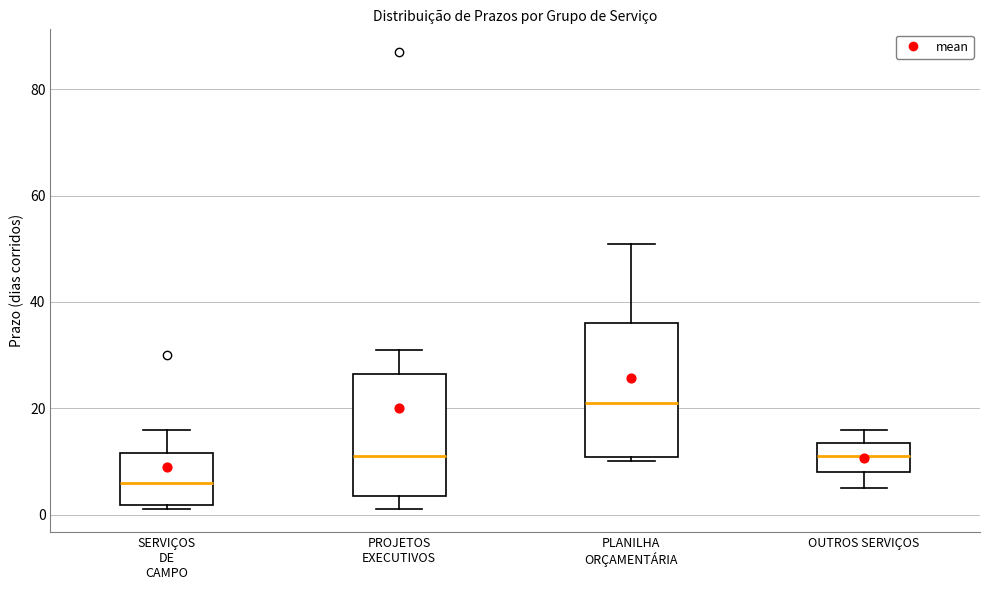

Which box is the tallest, from its lower edge to its upper edge?

PLANILHA ORÇAMENTÁRIA